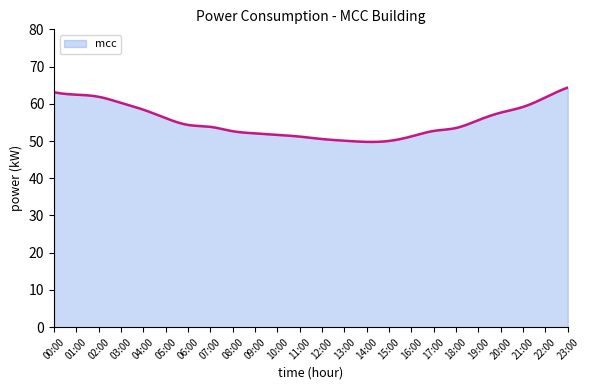

How many interior local valleys (lower than both neighbors) does the data have?

1